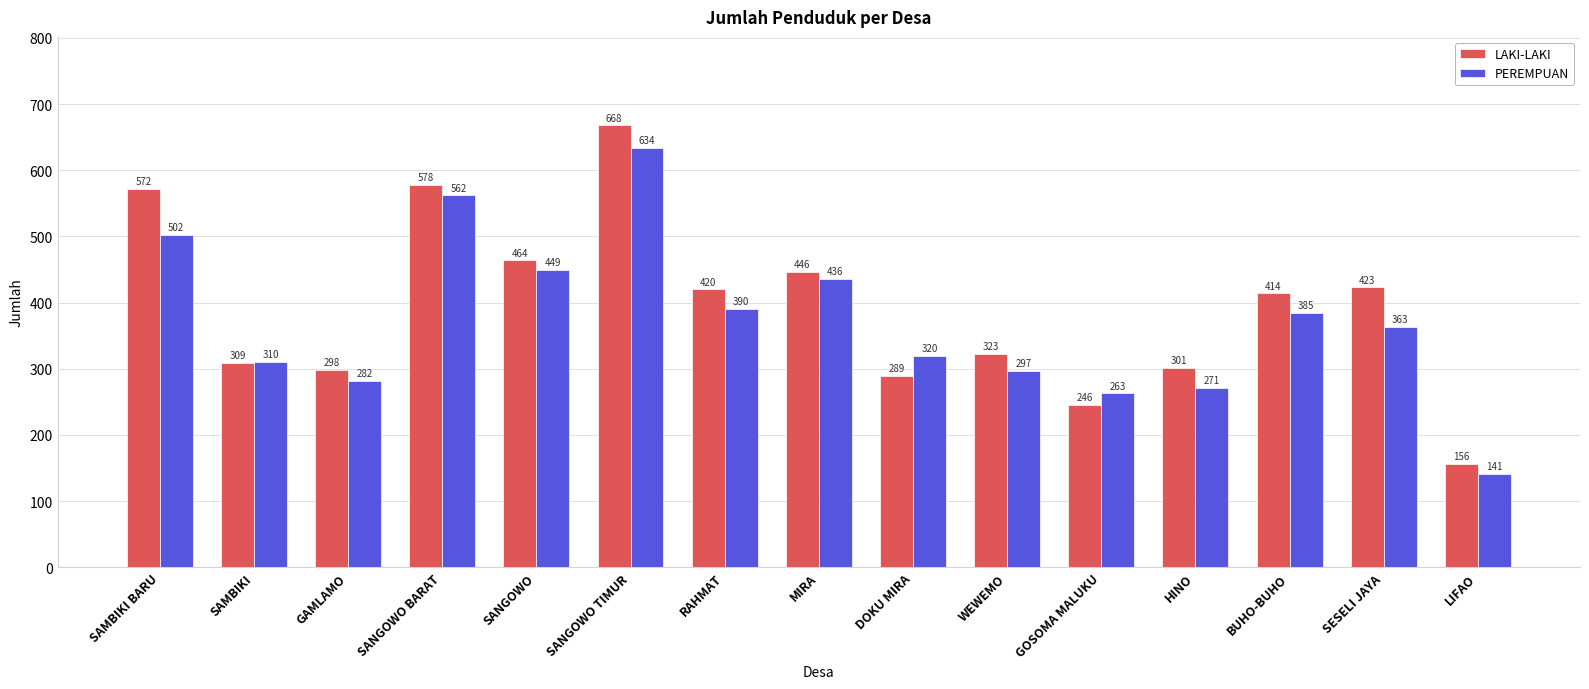

How many distinct data groups are displayed?

2